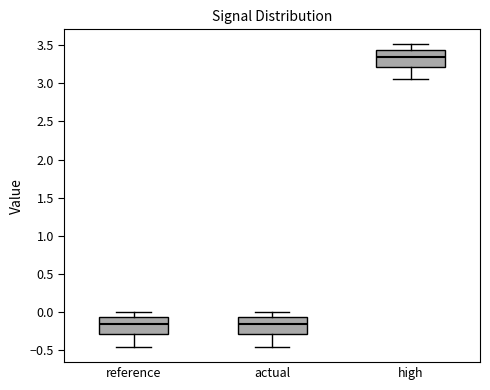

Reading left to right, transcribe this box plot: for each box, give where its median line is, the range the box spans, and where its two whiskers end, as read against the y-axis. The values are not printed on the chart, so give them approximately, as read against the axis.

reference: median -0.15, box -0.30 to -0.05, whiskers -0.45 to 0.00
actual: median -0.15, box -0.30 to -0.05, whiskers -0.45 to 0.00
high: median 3.35, box 3.20 to 3.45, whiskers 3.05 to 3.50